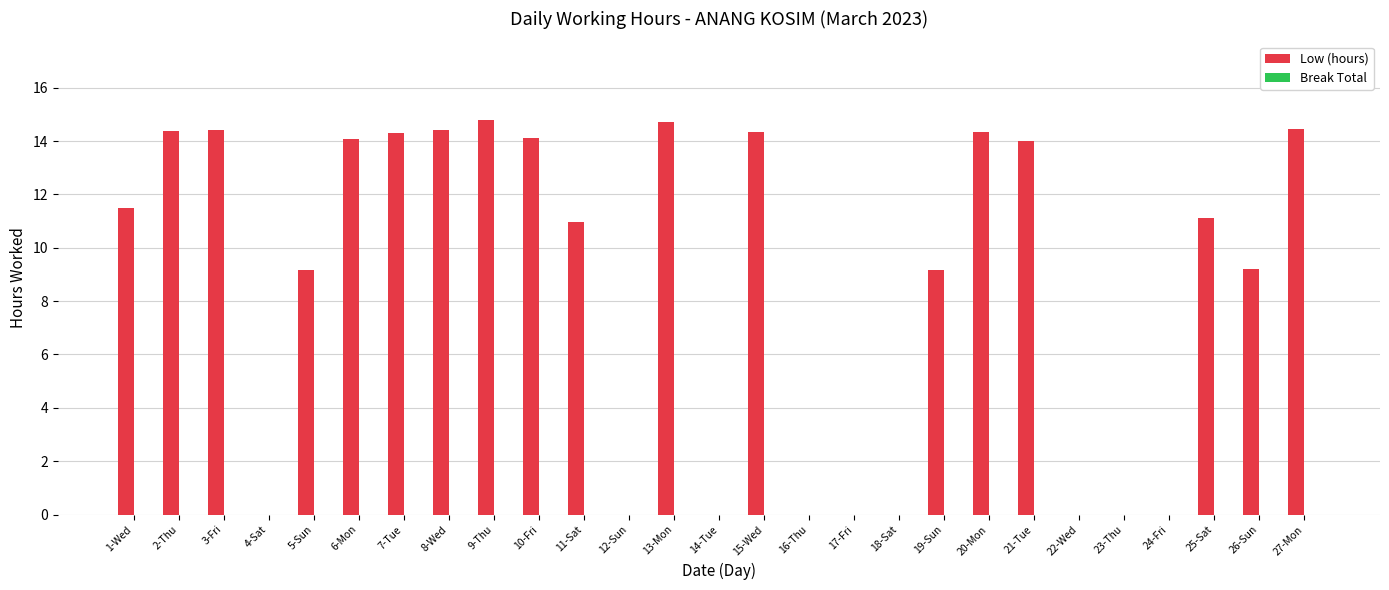

Is it true that the value at 13-Mon is 8.0?

False